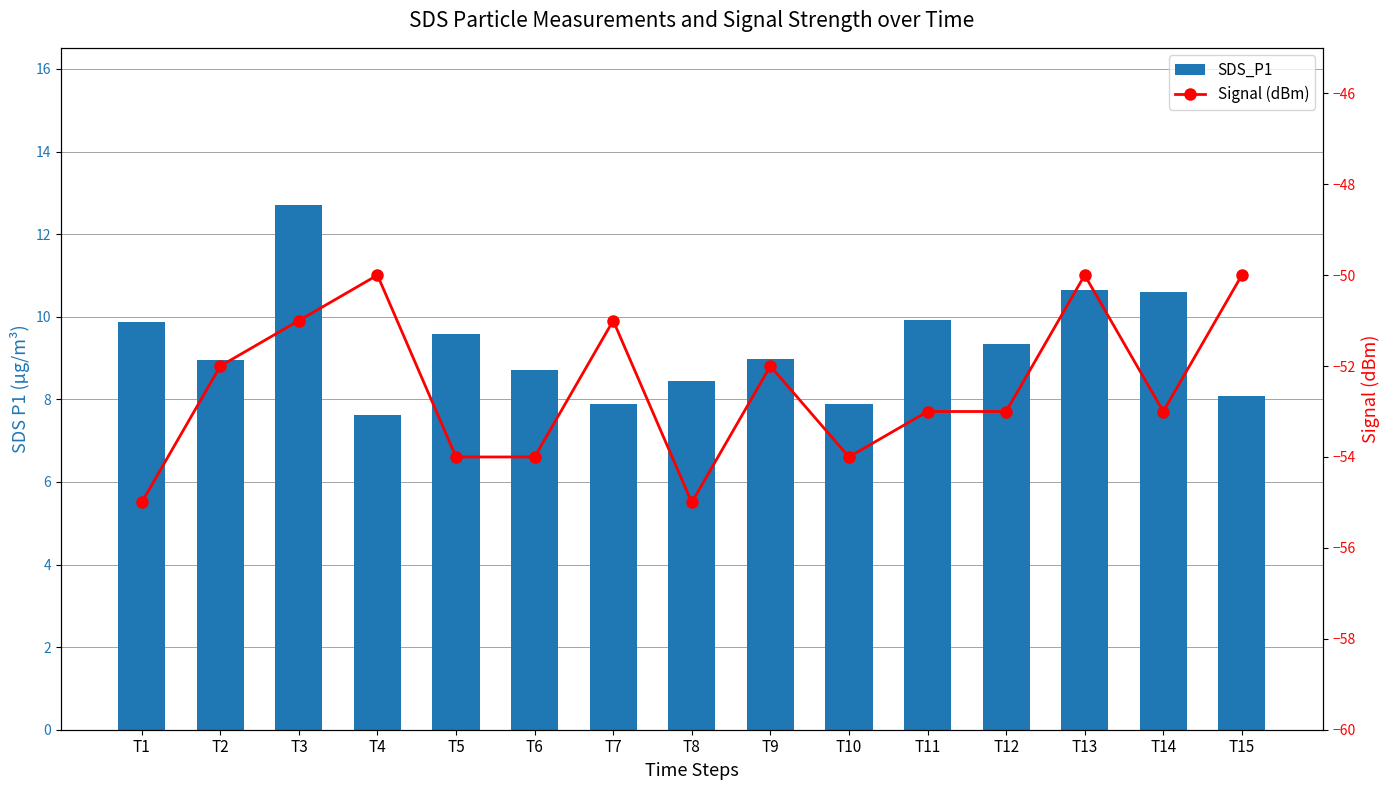

At how many categories does at least one series exceed -45?

15